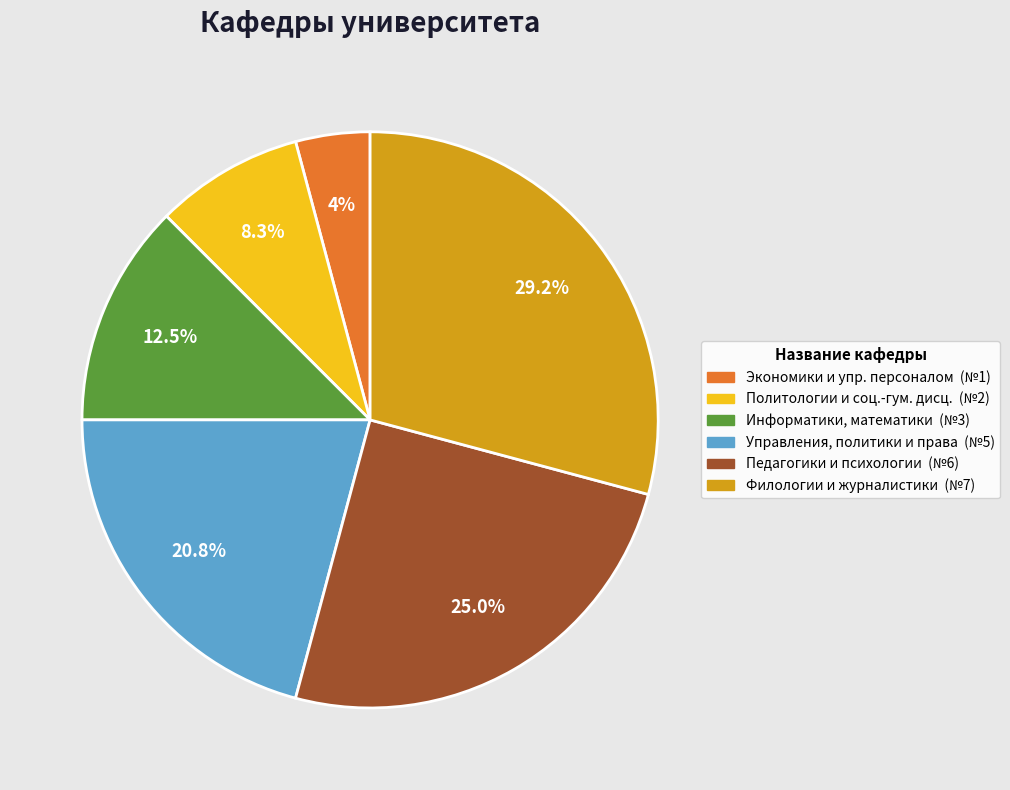

Is there any slice that represents more than half of the pie?

No